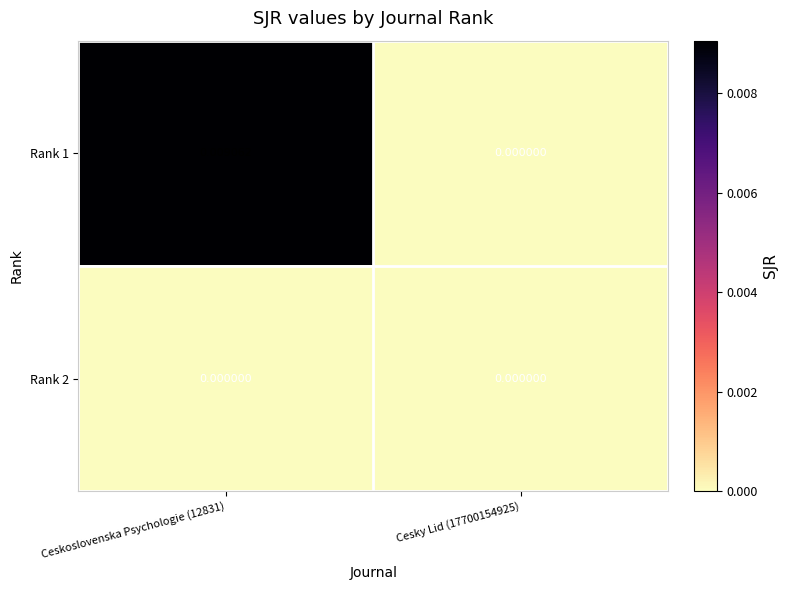

Is the value of Rank 2 at Cesky Lid (17700154925) greater than the value of Rank 1 at Ceskoslovenska Psychologie (12831)?

No